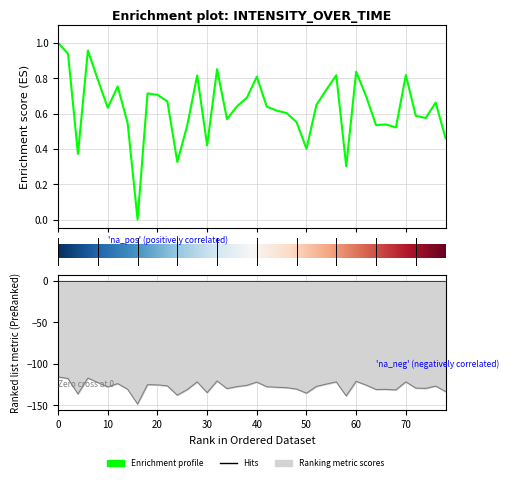

What is the maximum value shown in the chart?

1.0